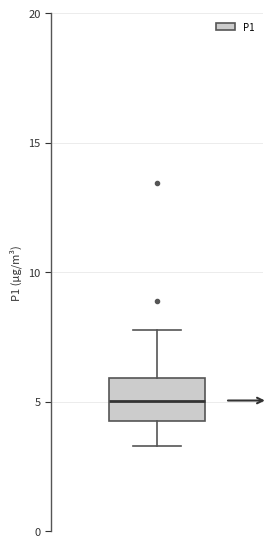

Transcribe this box plot: give where the median line is, the range the box spans, and where the two whiskers end, as read against the y-axis. The values are not printed on the chart, so give them approximately, as read against the axis.

median 5.0, box 4.5 to 6.0, whiskers 3.5 to 8.0